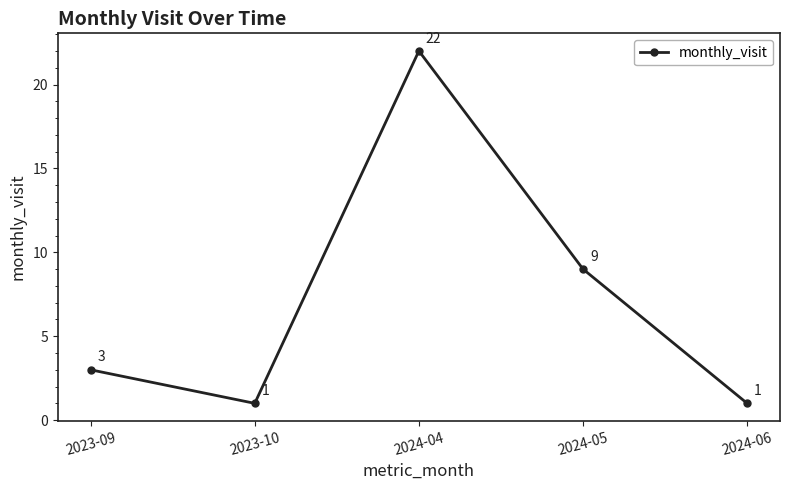

What is the change in value from 2023-09 to 2024-06?

-2